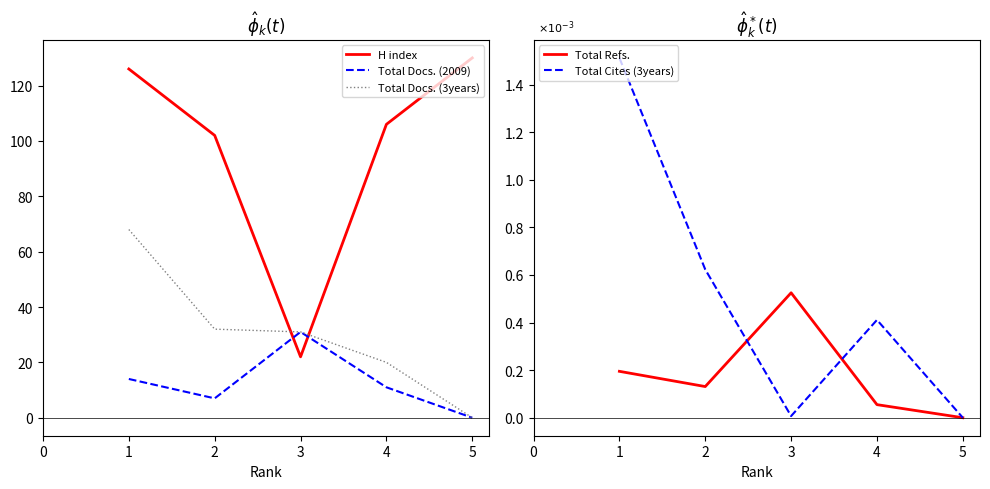

The value of Total Docs. (2009) at 1 is 8.8. True or false?

False